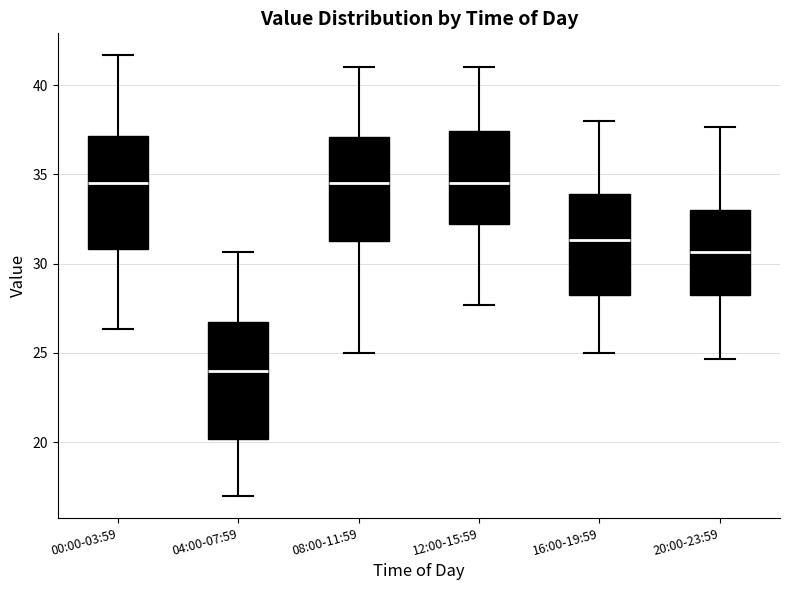

Reading left to right, transcribe this box plot: for each box, give where its median line is, the range the box spans, and where its two whiskers end, as read against the y-axis. The values are not printed on the chart, so give them approximately, as read against the axis.

00:00-03:59: median 34.5, box 31.0 to 37.0, whiskers 26.5 to 41.5
04:00-07:59: median 24.0, box 20.0 to 27.0, whiskers 17.0 to 30.5
08:00-11:59: median 34.5, box 31.0 to 37.0, whiskers 25.0 to 41.0
12:00-15:59: median 34.5, box 32.0 to 37.5, whiskers 27.5 to 41.0
16:00-19:59: median 31.5, box 28.0 to 34.0, whiskers 25.0 to 38.0
20:00-23:59: median 30.5, box 28.0 to 33.0, whiskers 24.5 to 37.5